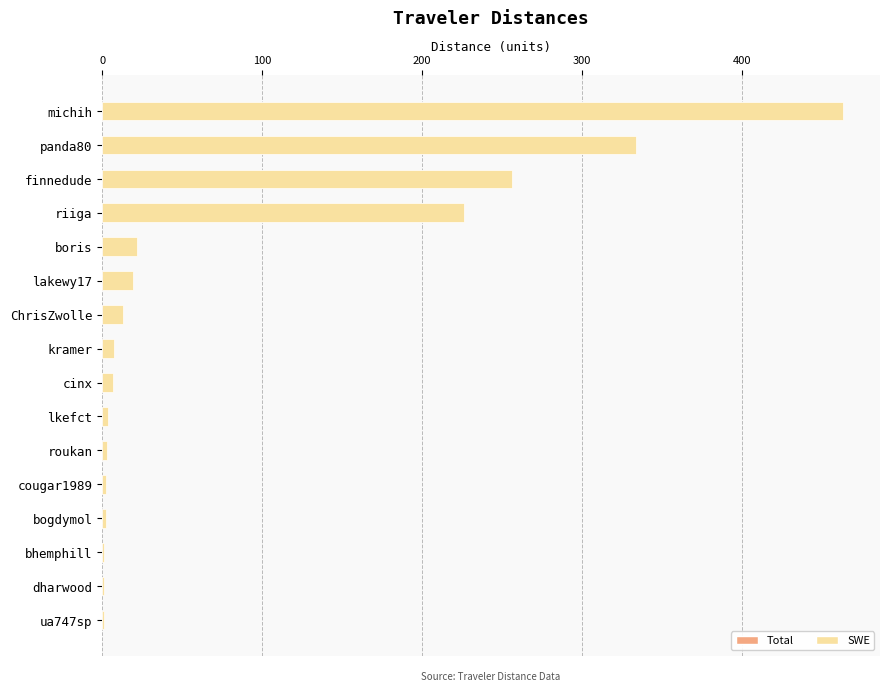

Rank the series at panda80 from lowest to highest value.

Total, SWE